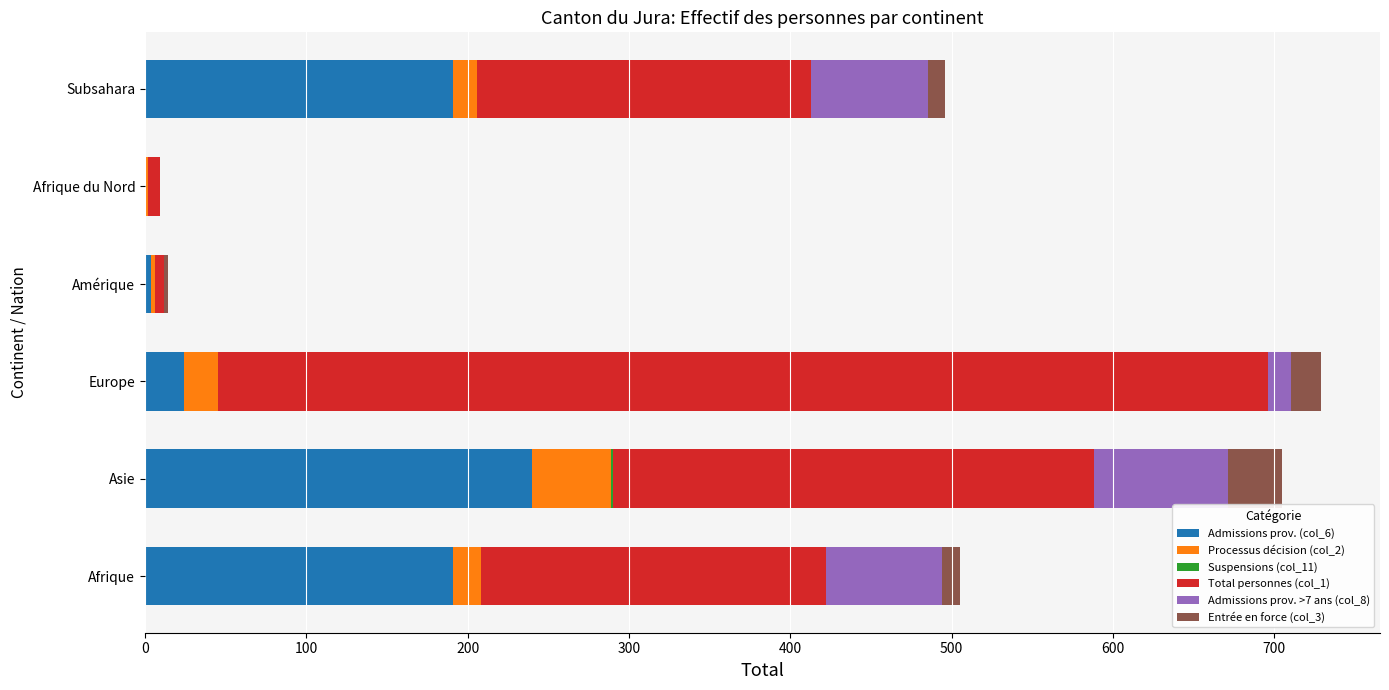

Is it true that Admissions prov. (col_6) equals -114 at Afrique du Nord?

False